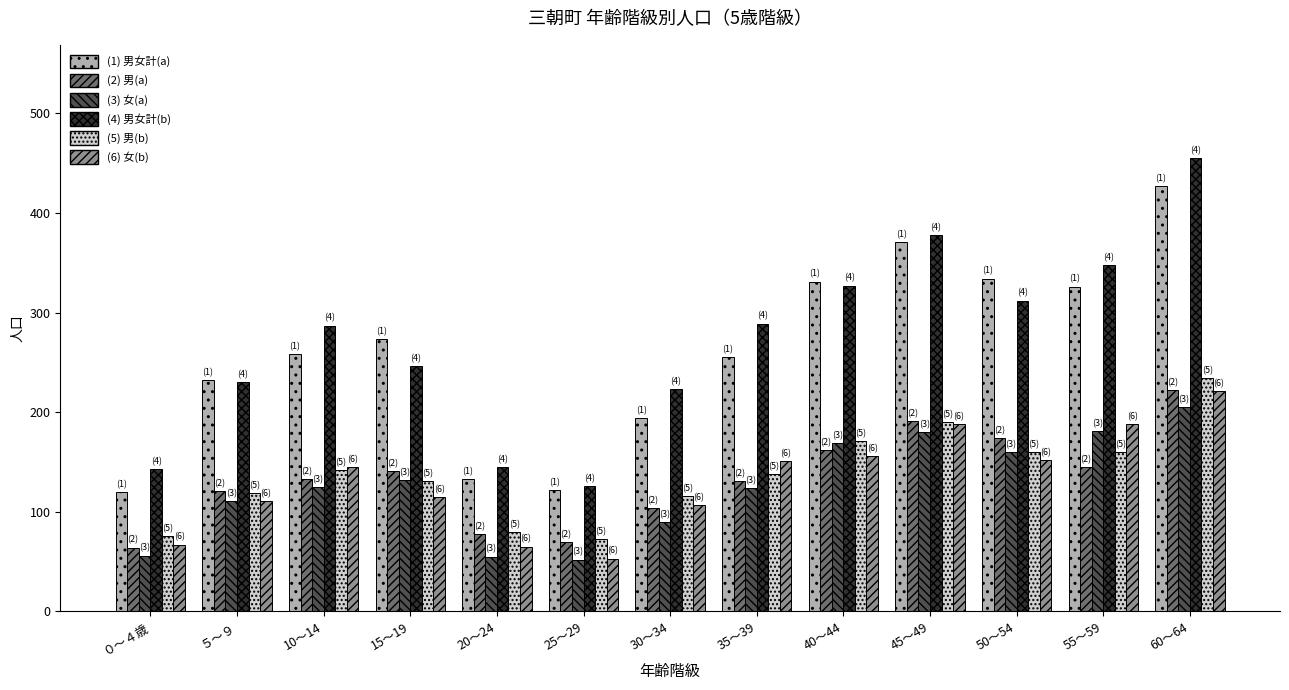

What is the spread (max minus min) of values at 20～24?

90